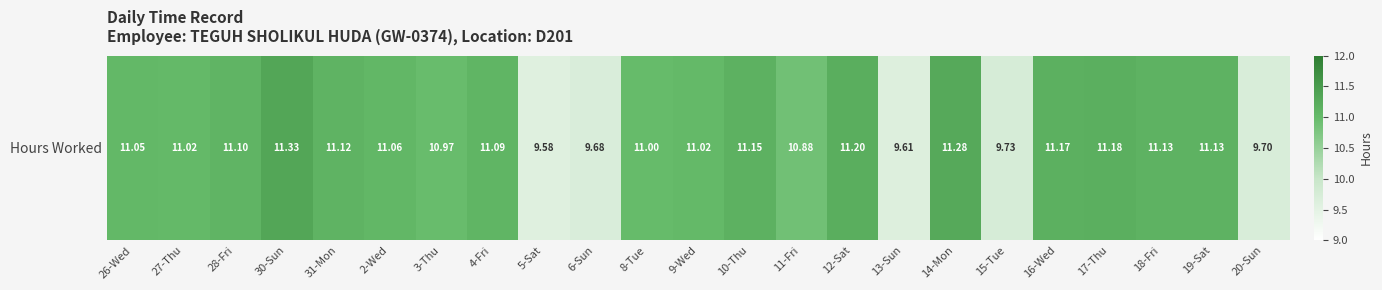

Between 14-Mon and 6-Sun, which is larger?

14-Mon